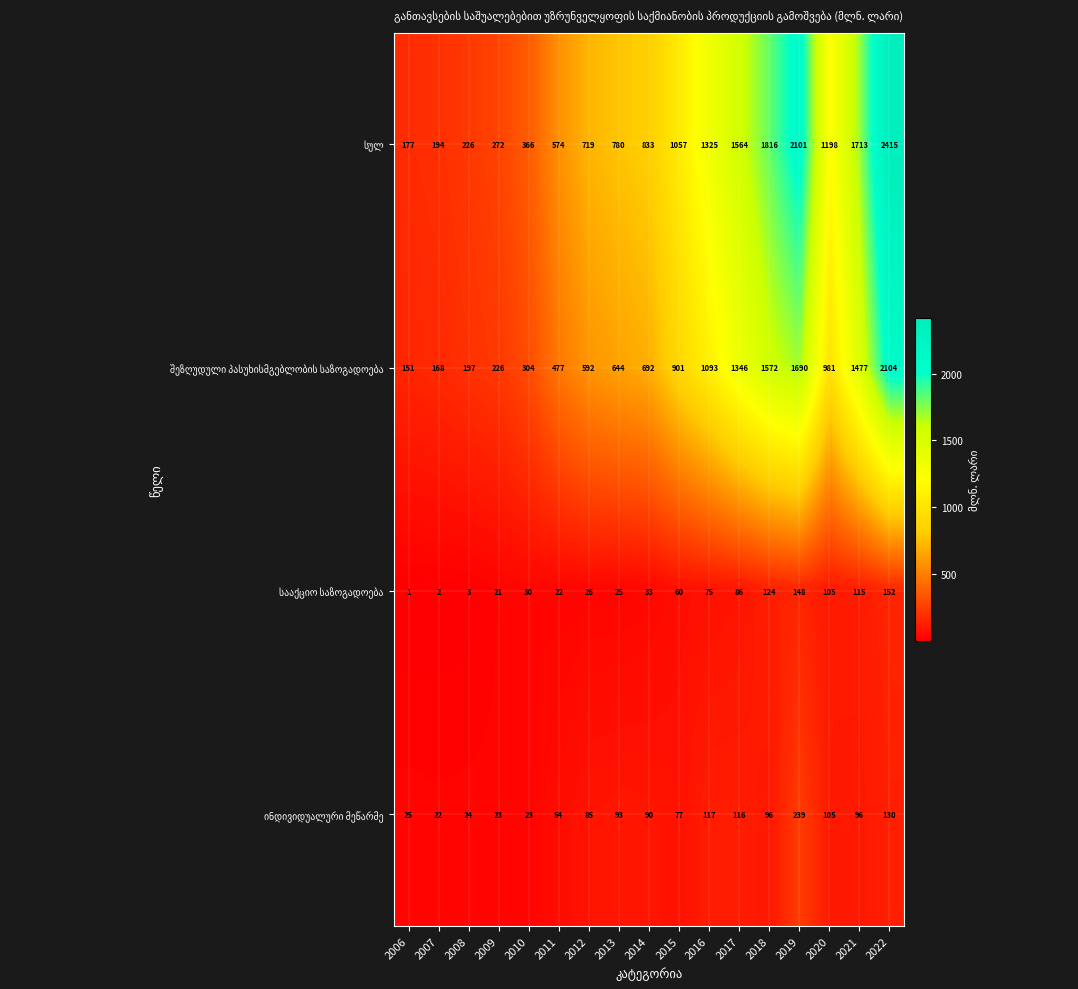

What is the maximum value shown in the chart?

2415